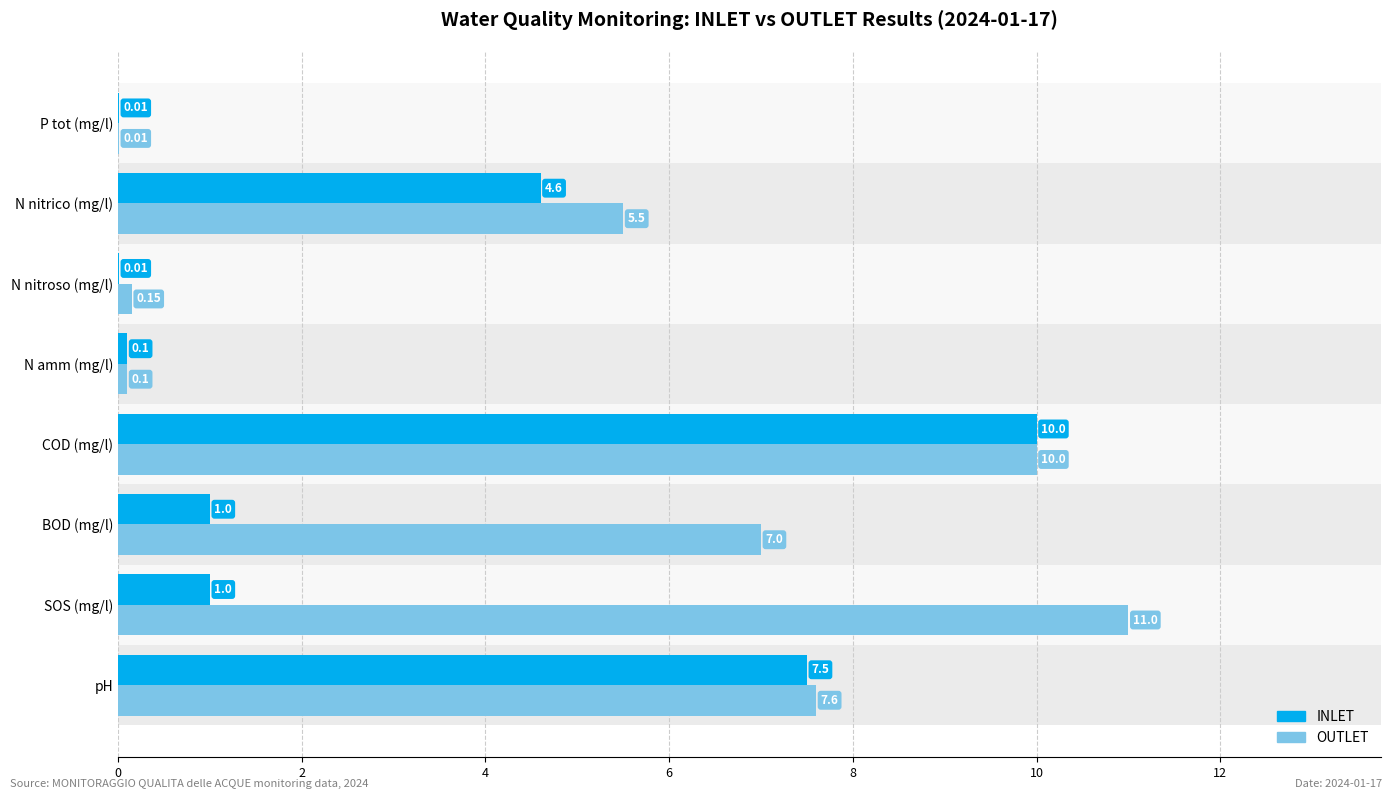

Which series has the largest range (max minus min)?

OUTLET